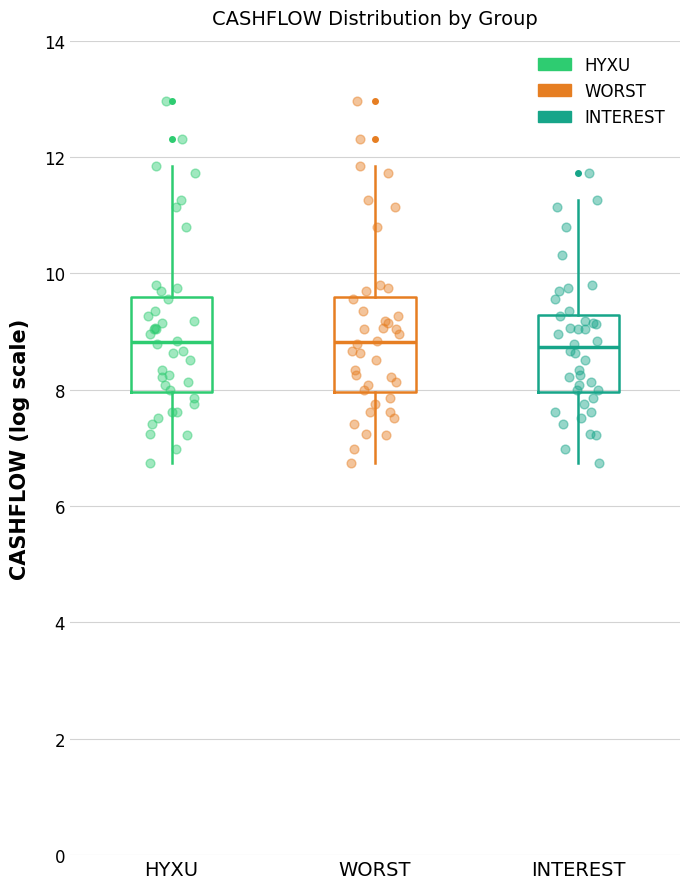

Reading left to right, transcribe this box plot: for each box, give where its median line is, the range the box spans, and where its two whiskers end, as read against the y-axis. The values are not printed on the chart, so give them approximately, as read against the axis.

HYXU: median 8.8, box 8.0 to 9.6, whiskers 6.8 to 11.8
WORST: median 8.8, box 8.0 to 9.6, whiskers 6.8 to 11.8
INTEREST: median 8.8, box 8.0 to 9.2, whiskers 6.8 to 11.2